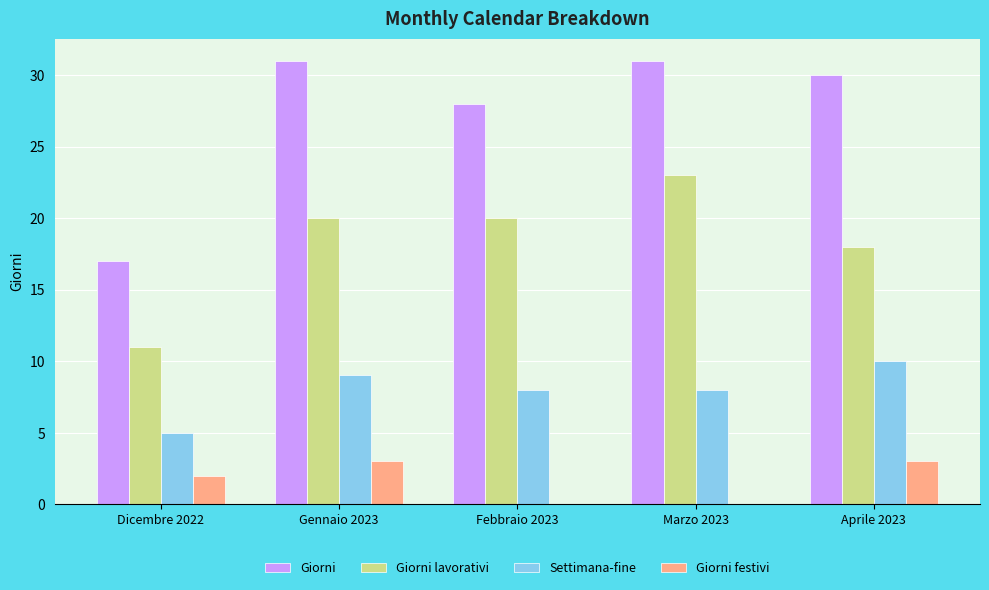

True or false: Giorni lavorativi has a value of 18 at Aprile 2023.

True